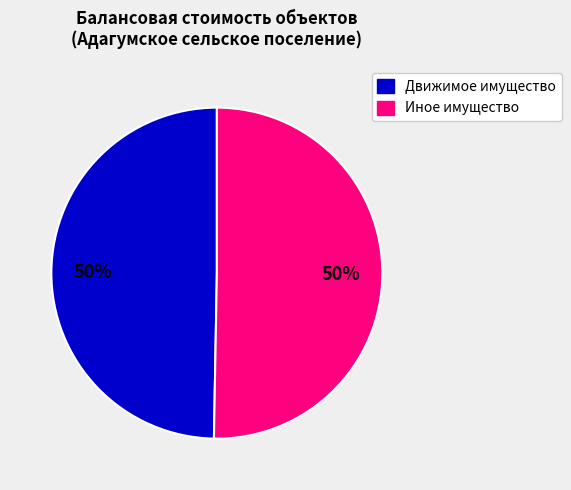

Count the number of slices in the pie.

2